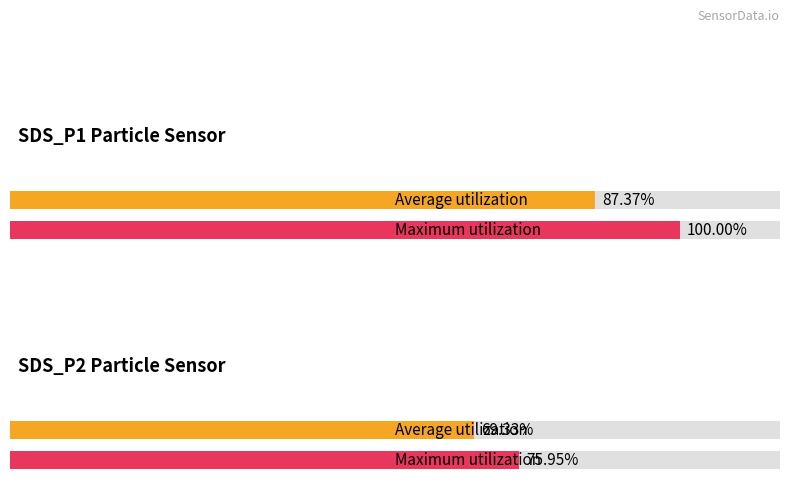

At 00:23, list the series in order from largest to smallest.

SDS_P1, SDS_P2